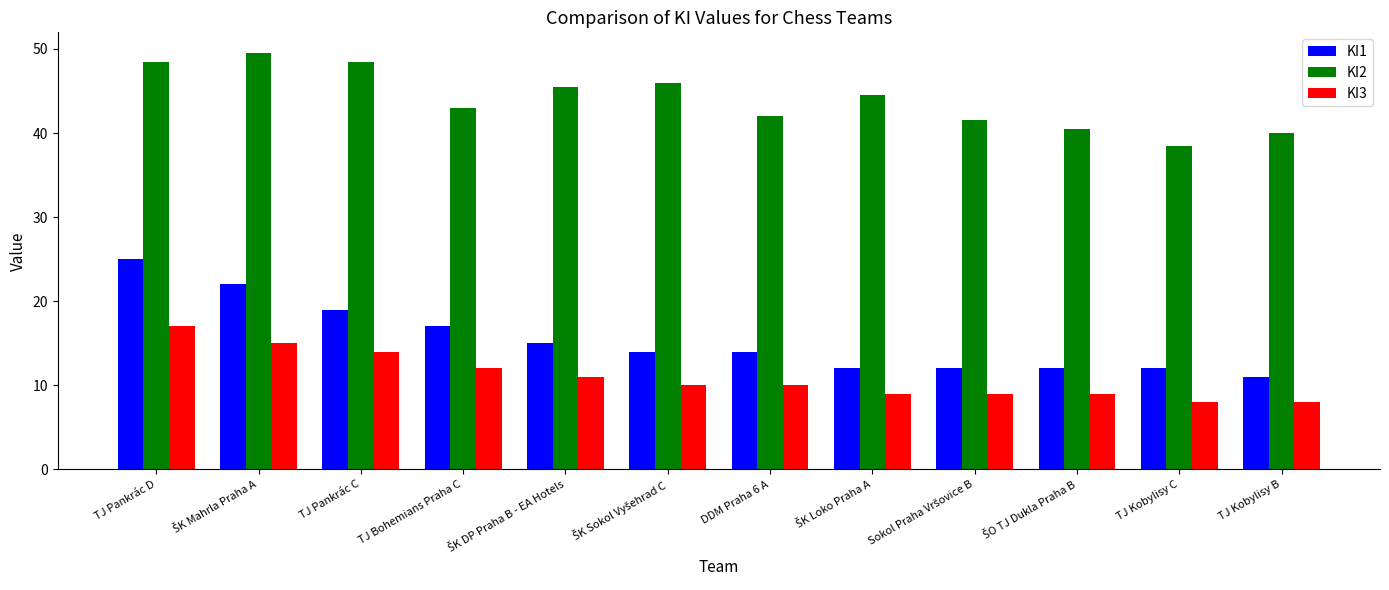

The ΚΙ3 series shows 3.3 at DDM Praha 6 A. True or false?

False